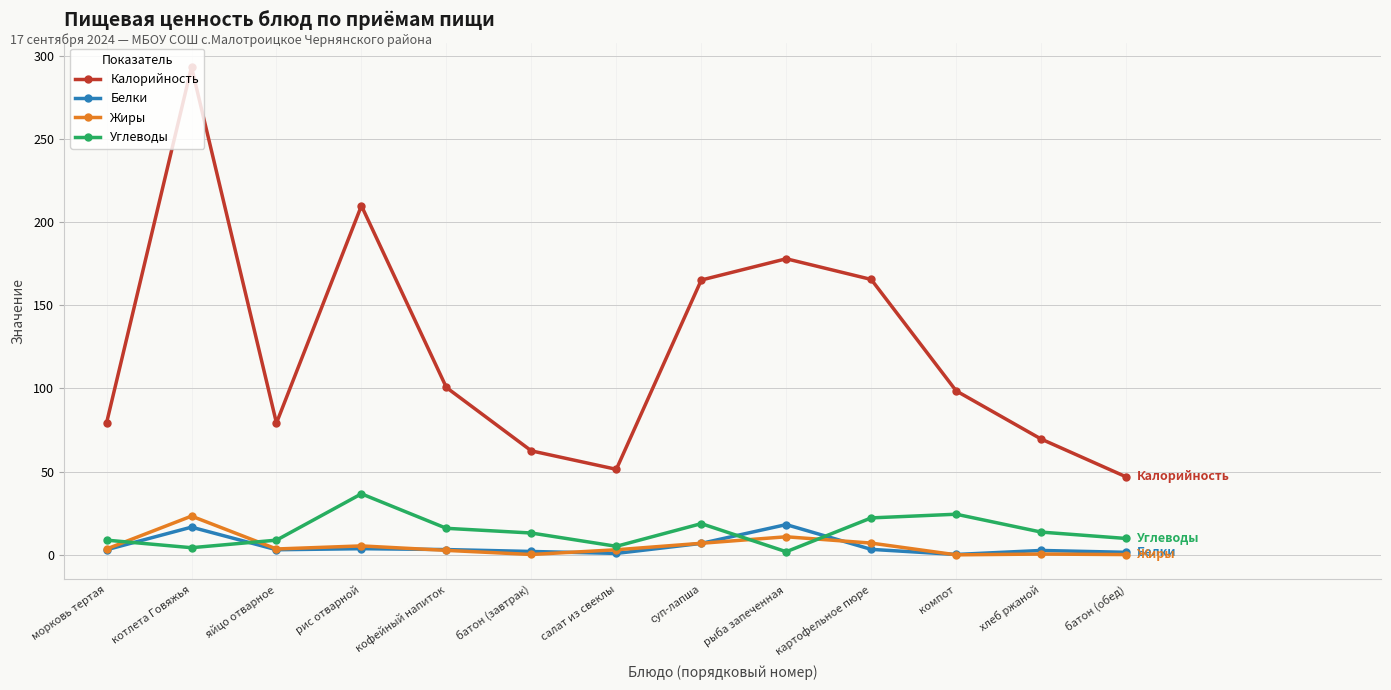

What is the label of the 4th point from the left?

рис отварной